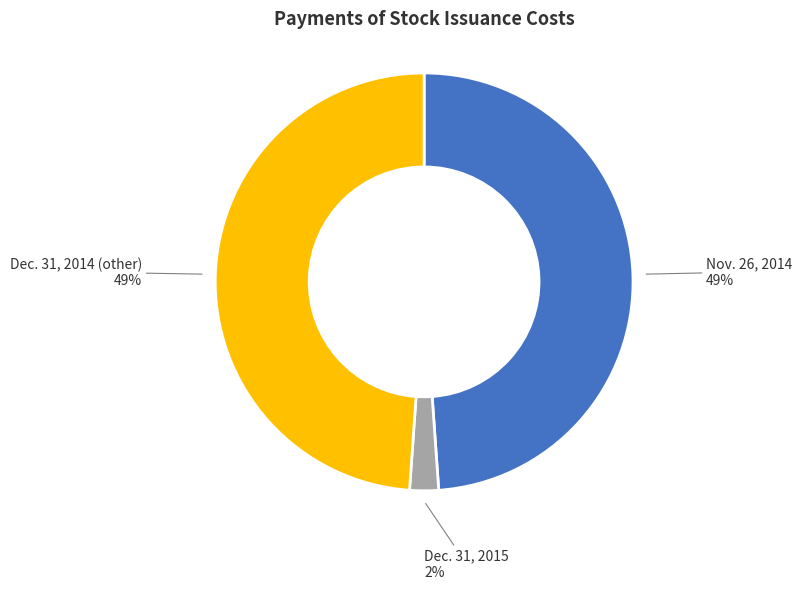

To the nearest percent, what is the difference between the largest and smallest slice percentages?

47%